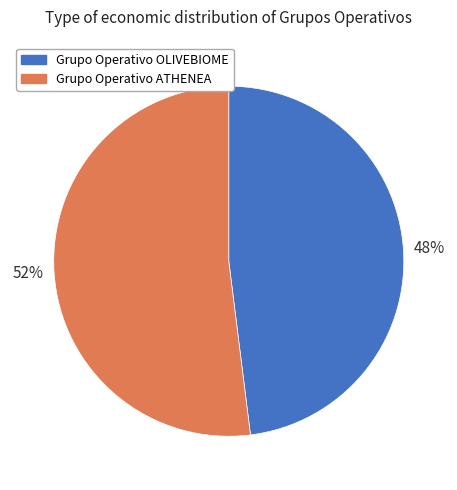

Combined, do Grupo Operativo ATHENEA and Grupo Operativo OLIVEBIOME account for over 50%?

Yes